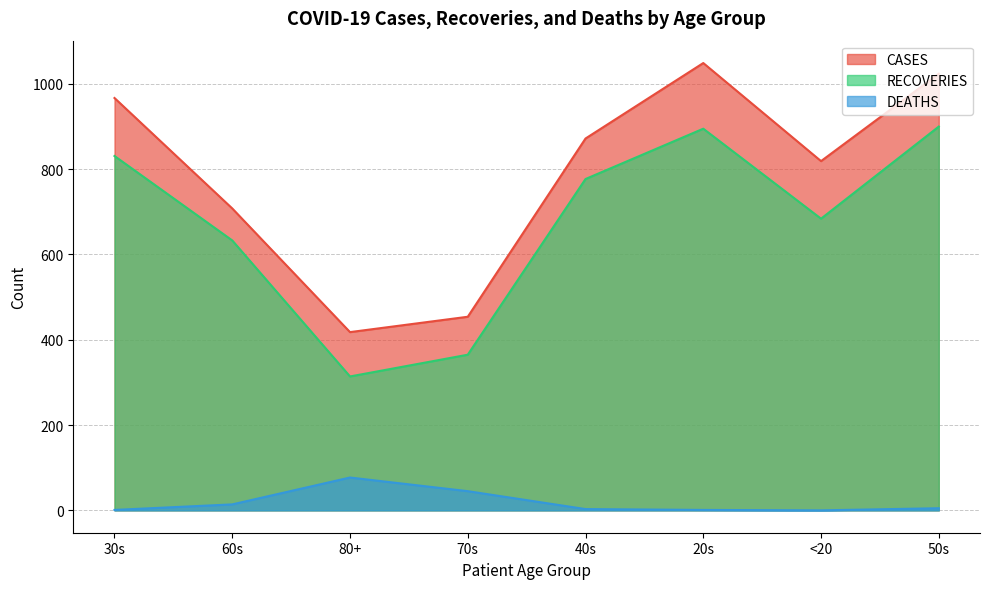

What are all the series names shown in the legend?

CASES, RECOVERIES, DEATHS